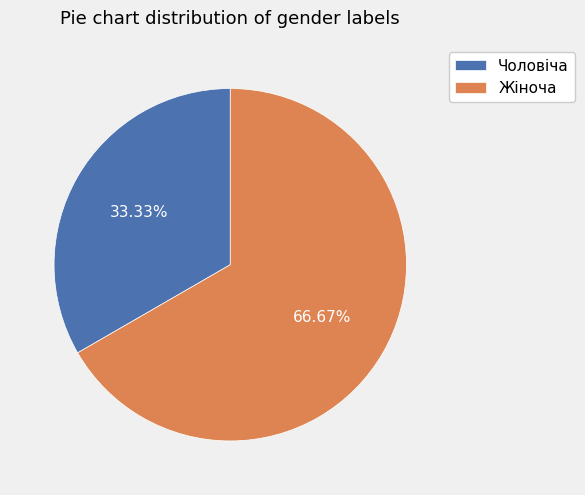

What percentage is the Чоловіча slice, to the nearest percent?

33%